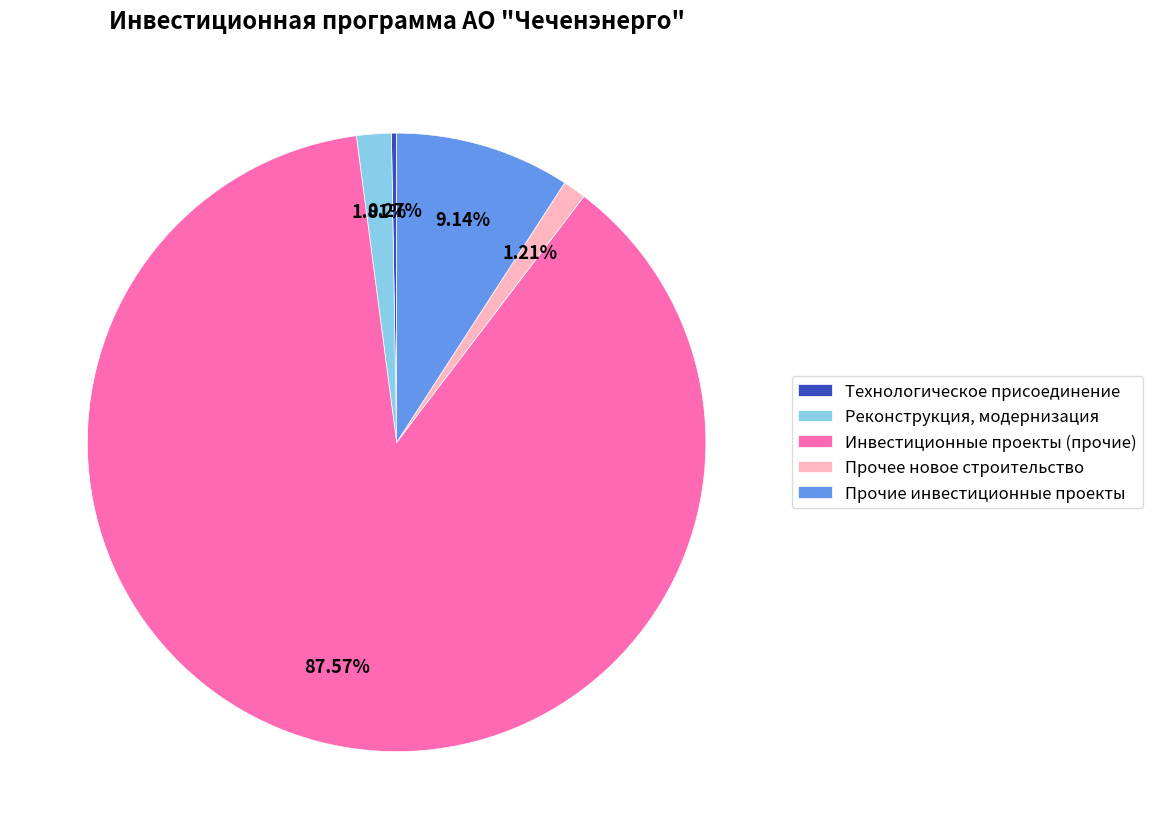

What percentage is the Реконструкция, модернизация slice, to the nearest percent?

2%